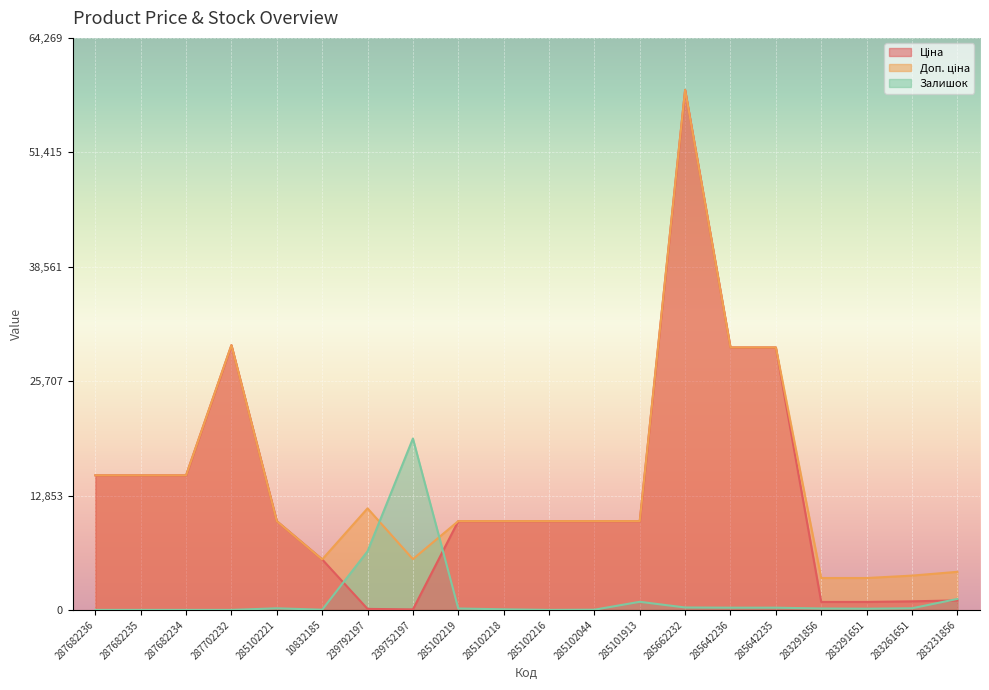

True or false: Залишок has a value of 2750.9 at 239792197.

False